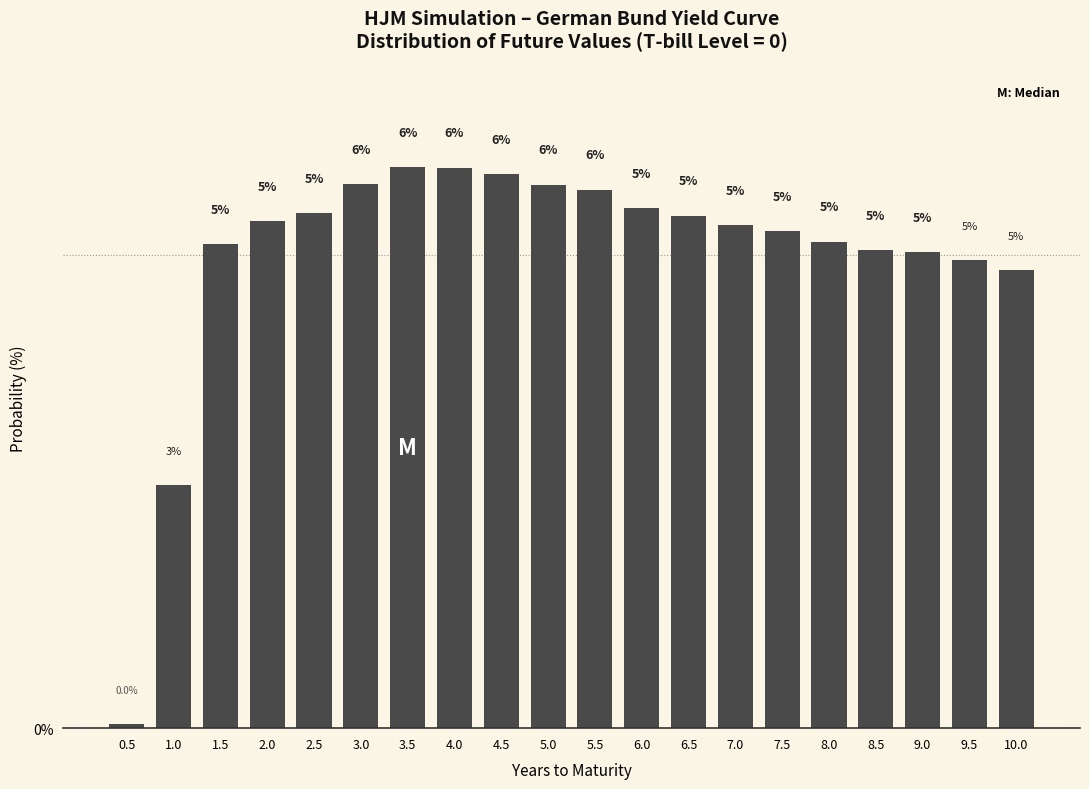

Between 1.5 and 5.5, which is larger?

5.5